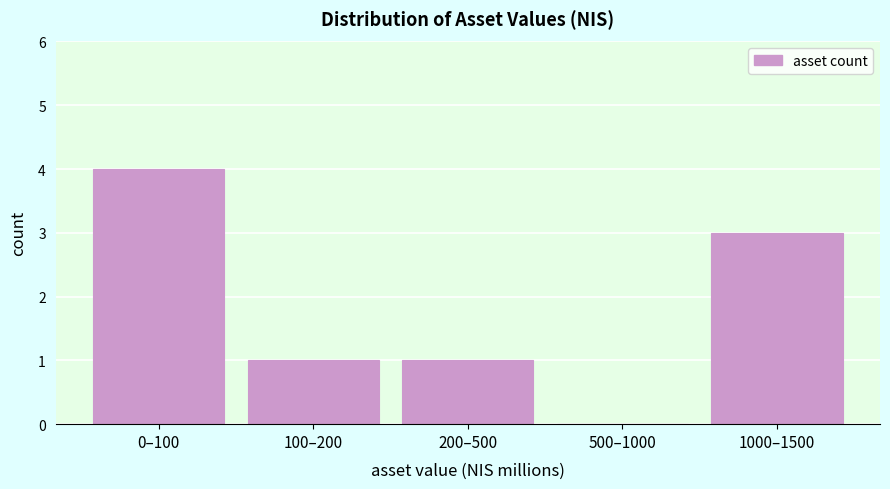

Reading left to right, extract all data points from this chart.

0–100=4	100–200=1	200–500=1	500–1000=0	1000–1500=3